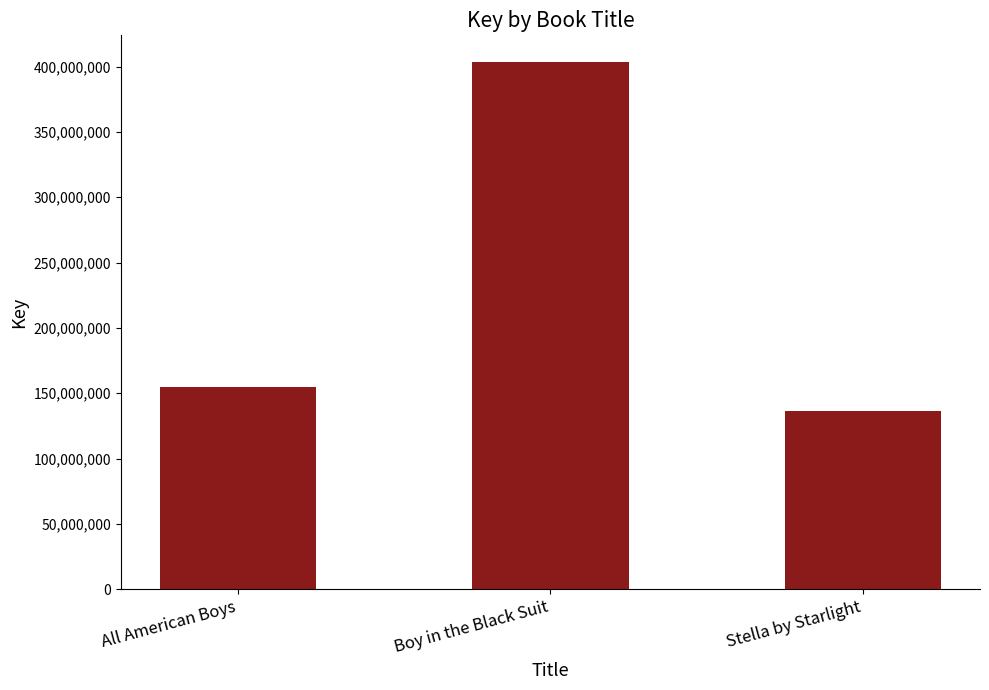

Are the bars grouped side by side (vs. stacked)?

No